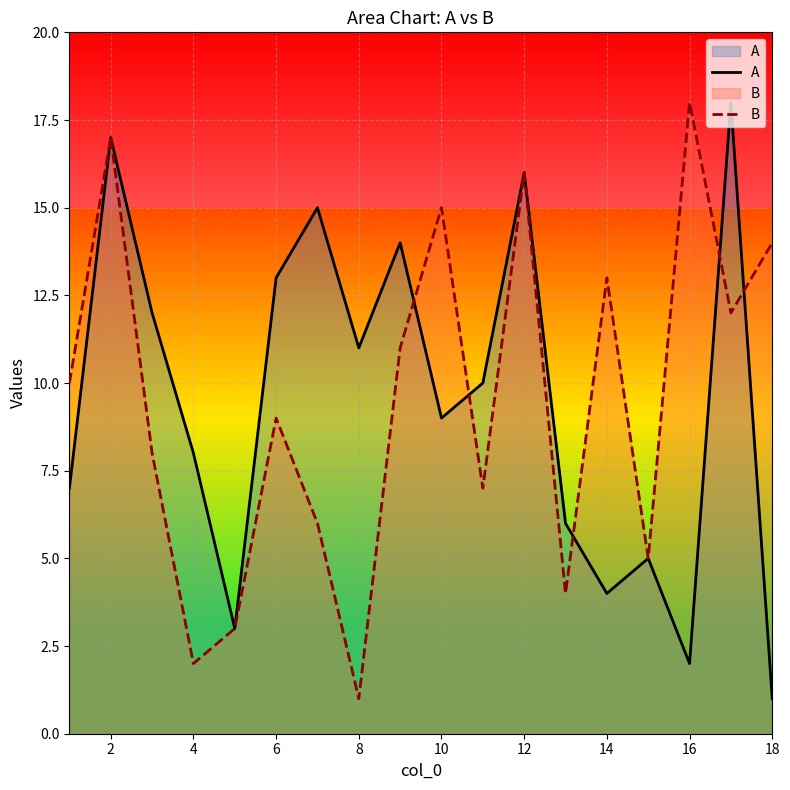

What is the average value of the B series?

10